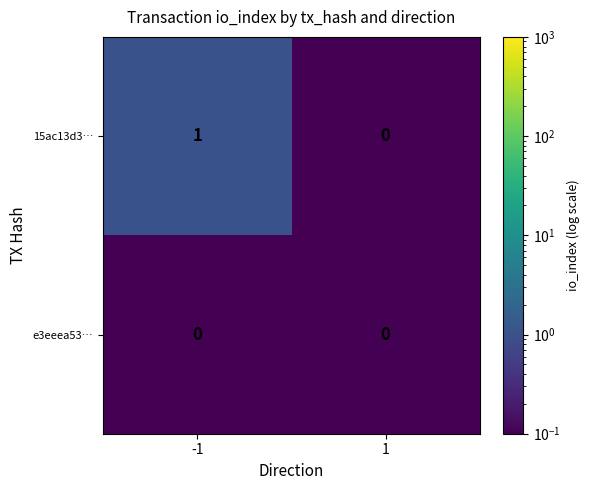

Is it true that 15ac13d3… equals 1 at -1?

True